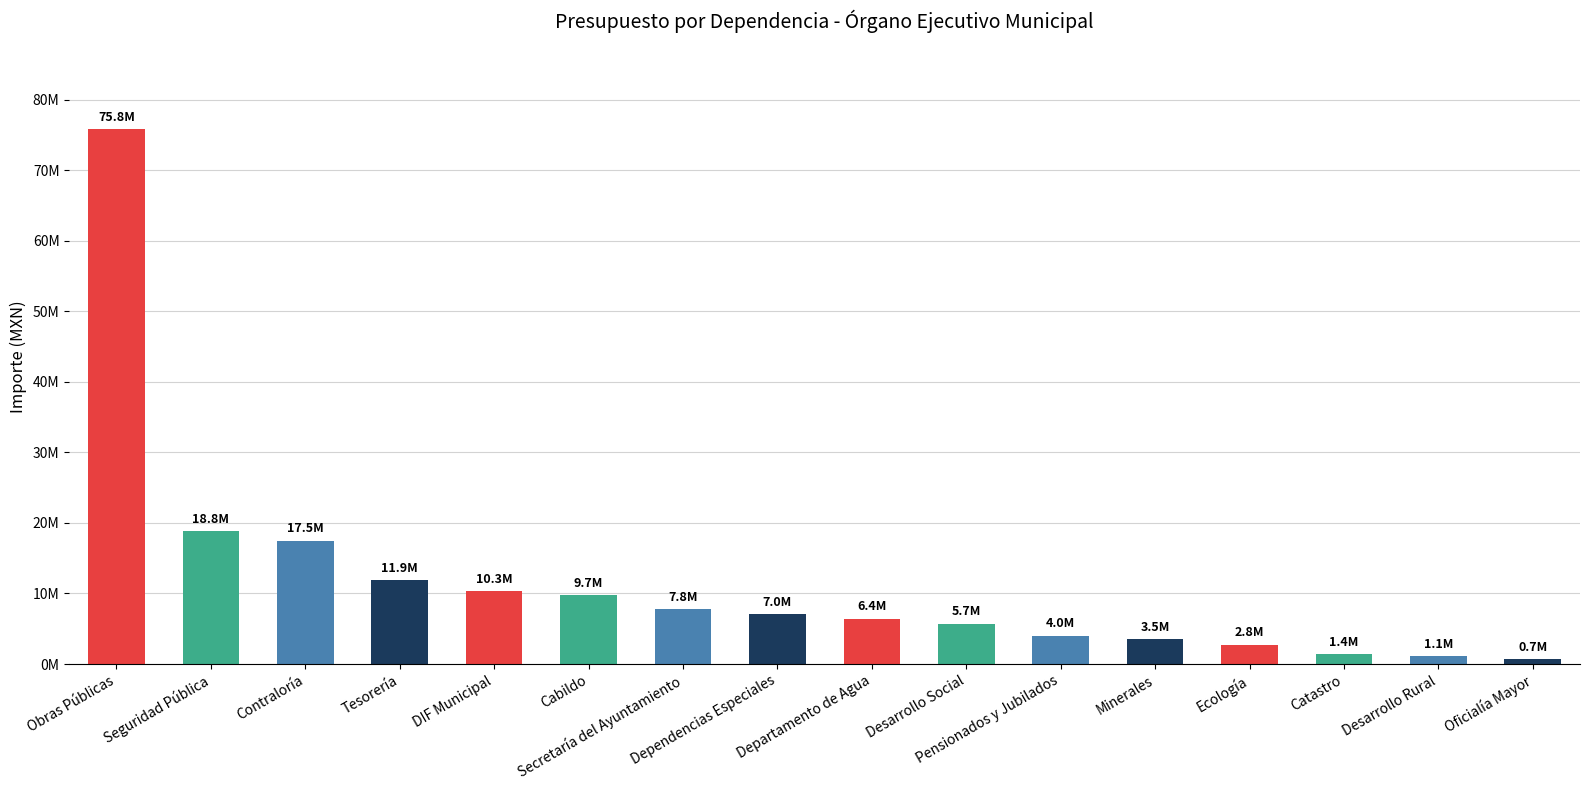

True or false: the data shows 4000000.0 at Pensionados y Jubilados.

True